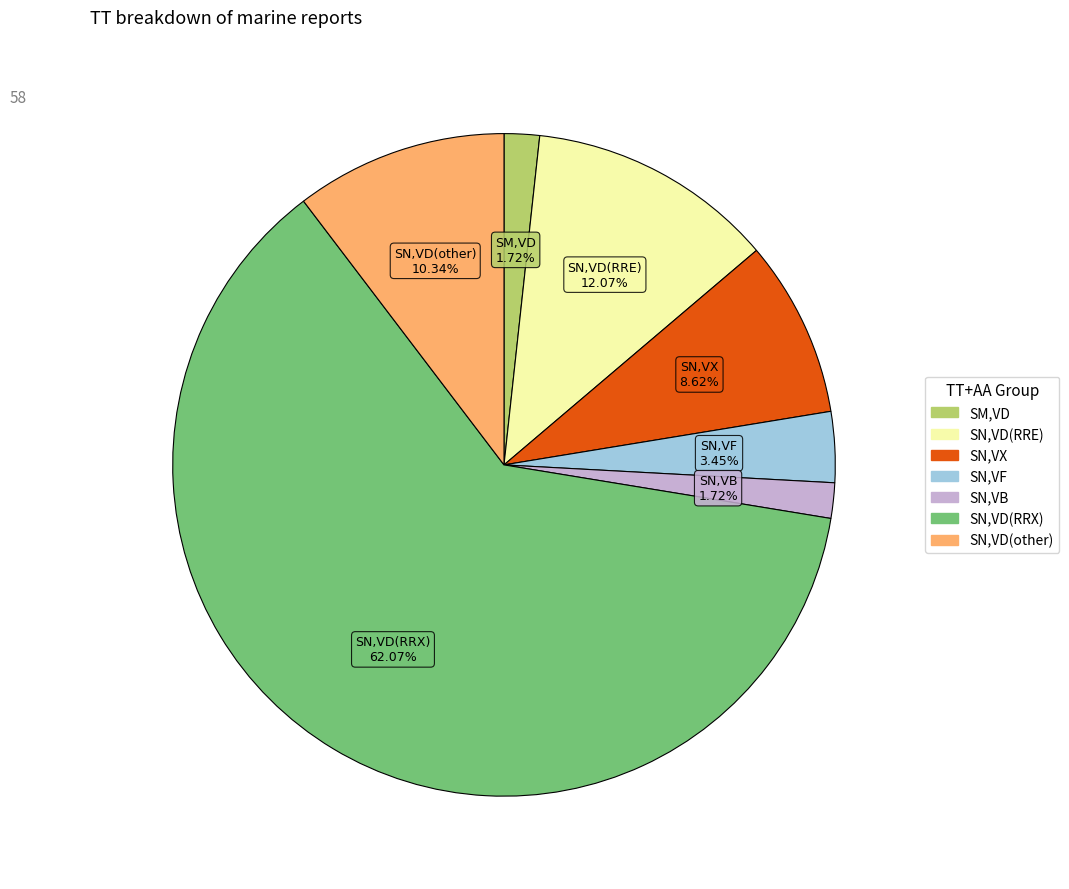

Is there a majority slice in this chart?

Yes